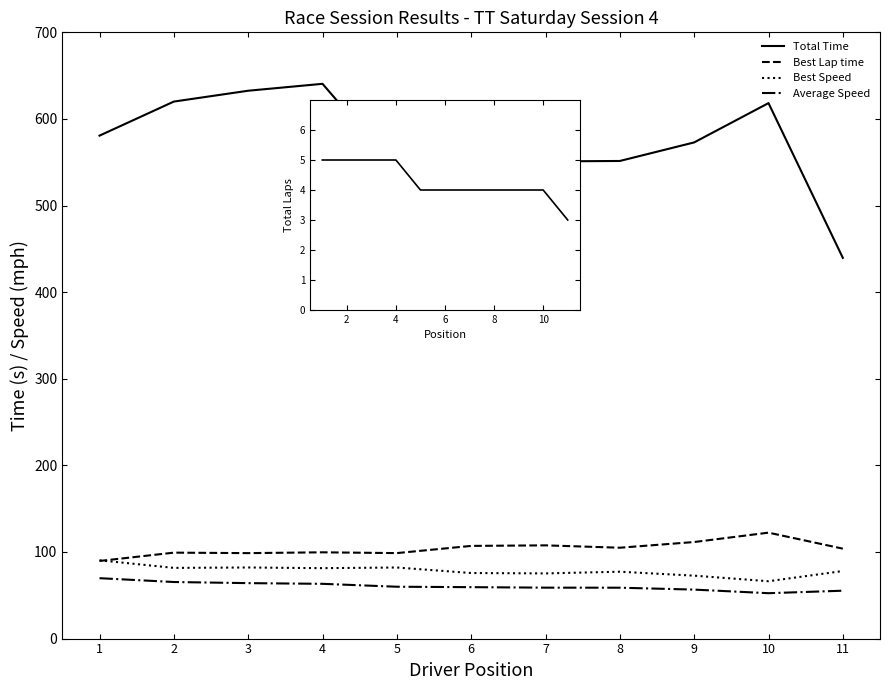

True or false: Total Time and Total Laps intersect in this chart.

False